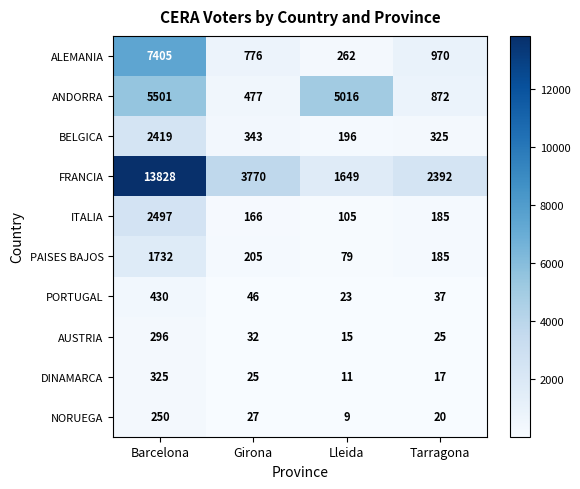

What is the total value across all series at Girona?

5867